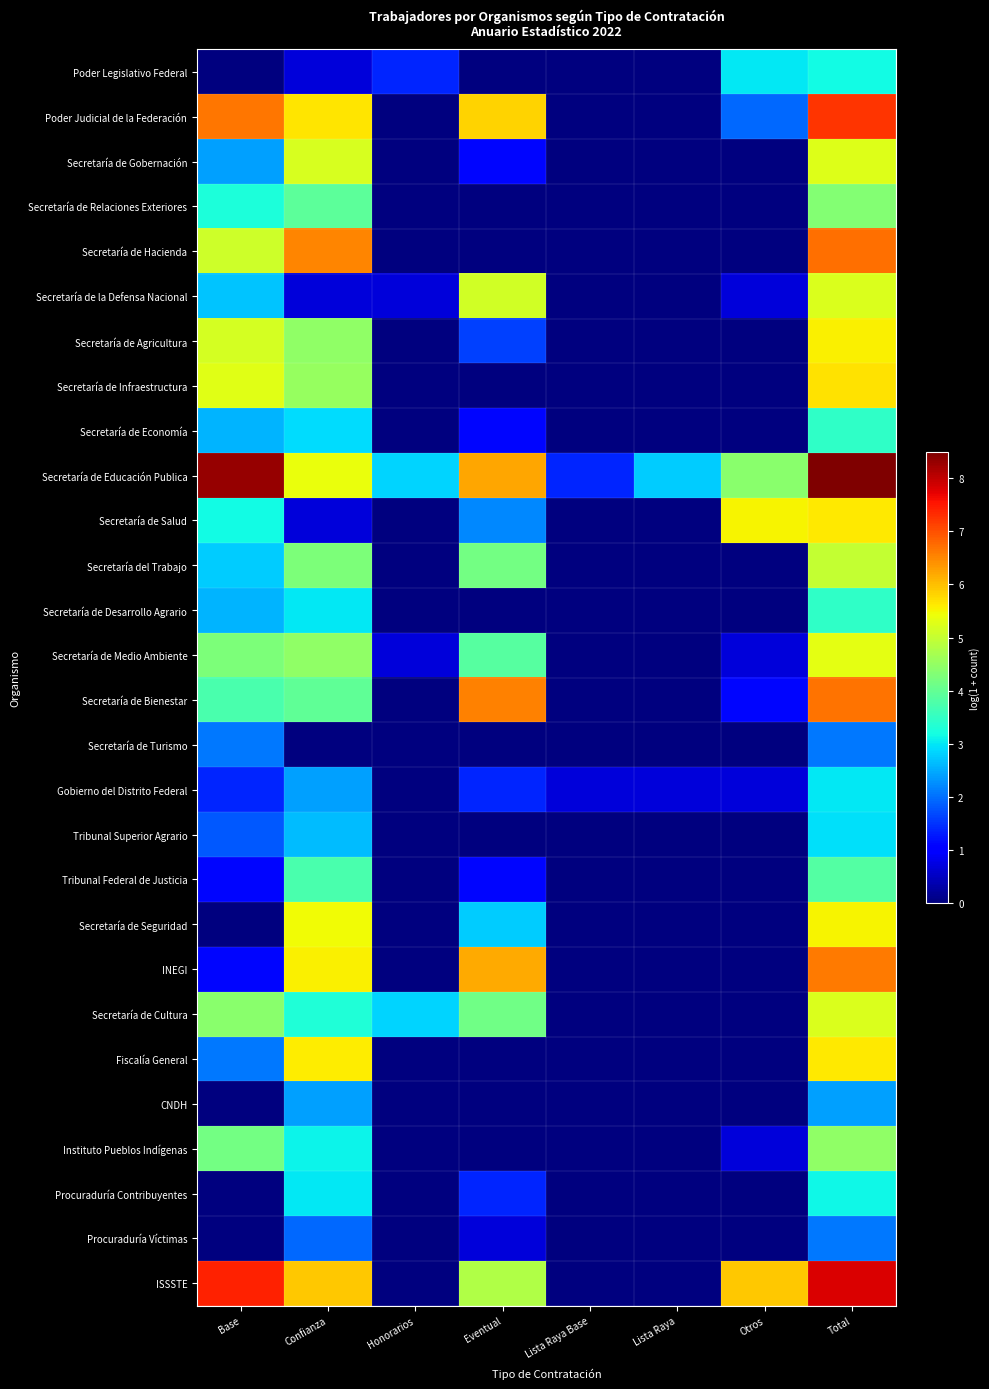

Rank the series by their maximum value, from highest to lowest.

Secretaría de Educación Publica, ISSSTE, Poder Judicial de la Federación, Secretaría de Hacienda, Secretaría de Bienestar, INEGI, Secretaría de Infraestructura, Secretaría de Salud, Fiscalía General, Secretaría de Agricultura, Secretaría de Seguridad, Secretaría de Medio Ambiente, Secretaría de Gobernación, Secretaría de Cultura, Secretaría de la Defensa Nacional, Secretaría del Trabajo, Instituto Pueblos Indígenas, Secretaría de Relaciones Exteriores, Tribunal Federal de Justicia, Secretaría de Economía, Secretaría de Desarrollo Agrario, Poder Legislativo Federal, Procuraduría Contribuyentes, Gobierno del Distrito Federal, Tribunal Superior Agrario, CNDH, Secretaría de Turismo, Procuraduría Víctimas